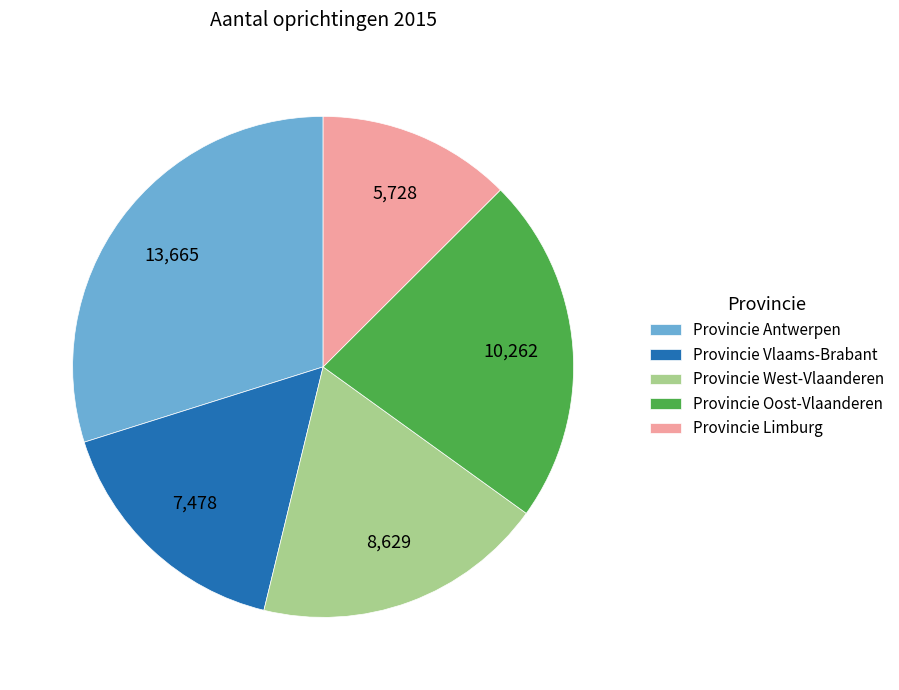

The Provincie Oost-Vlaanderen slice represents 22% of the pie. True or false?

True